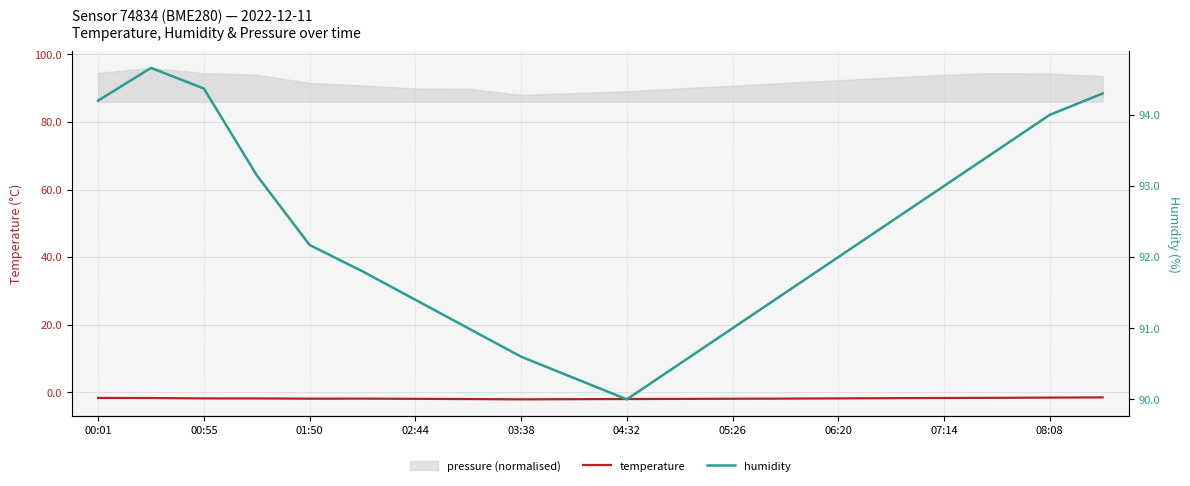

True or false: humidity and temperature cross at least once.

False